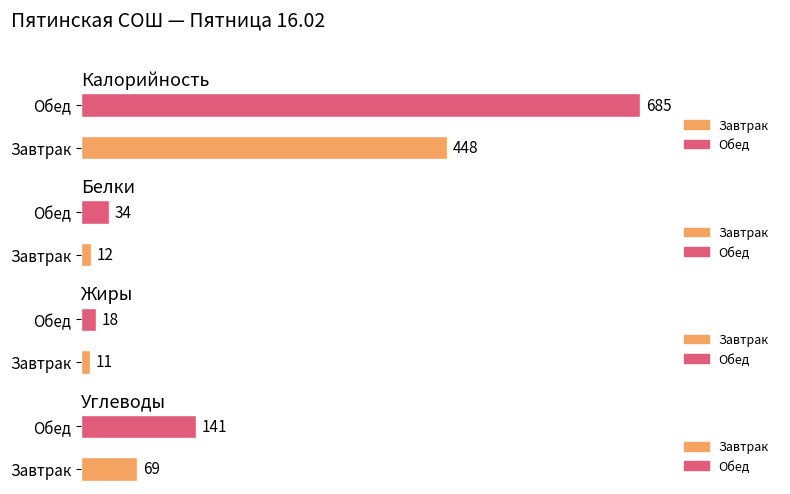

The Жиры series shows 31 at Обед. True or false?

False